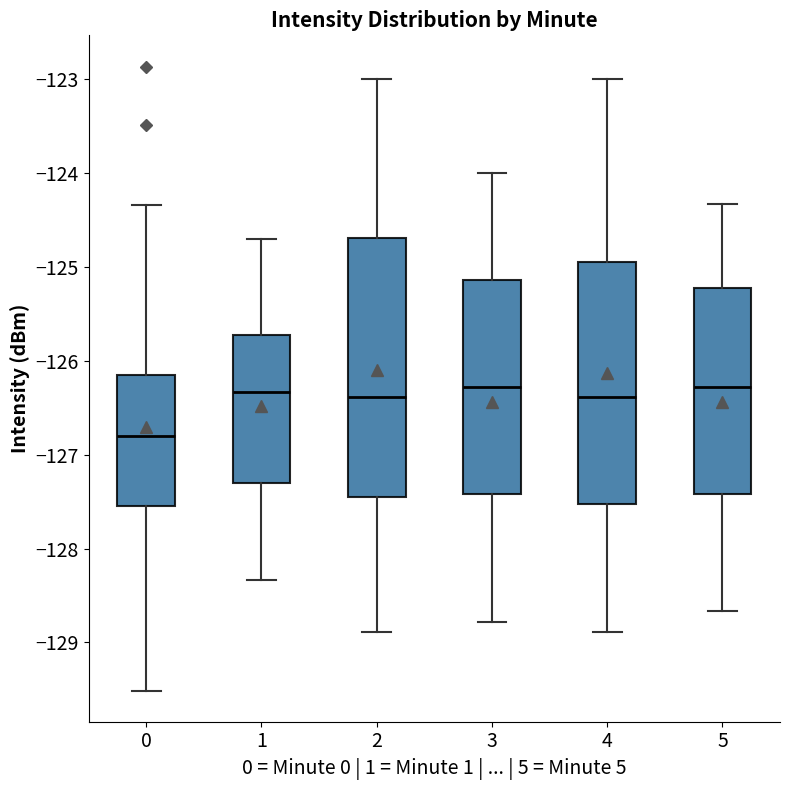

Reading left to right, read every box against the y-axis: the position of its median line, the range the box covers, and the ends of its whiskers. The values are not printed on the chart, so give them approximately, as read against the axis.

0: median -126.8, box -127.5 to -126.1, whiskers -129.5 to -124.3
1: median -126.3, box -127.3 to -125.7, whiskers -128.3 to -124.7
2: median -126.4, box -127.4 to -124.7, whiskers -128.9 to -123.0
3: median -126.3, box -127.4 to -125.1, whiskers -128.8 to -124.0
4: median -126.4, box -127.5 to -124.9, whiskers -128.9 to -123.0
5: median -126.3, box -127.4 to -125.2, whiskers -128.7 to -124.3